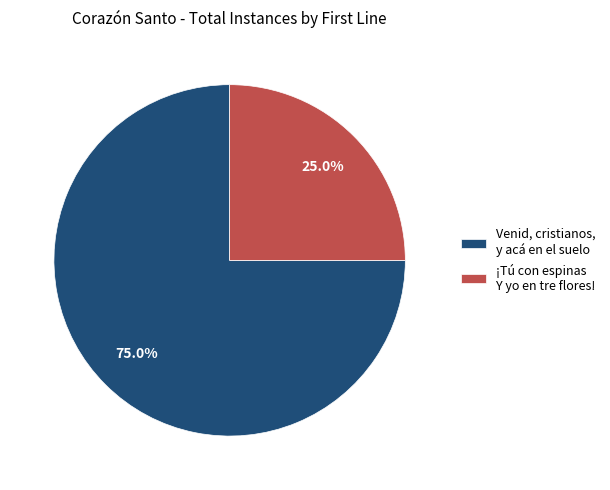

How many slices are in this pie chart?

2